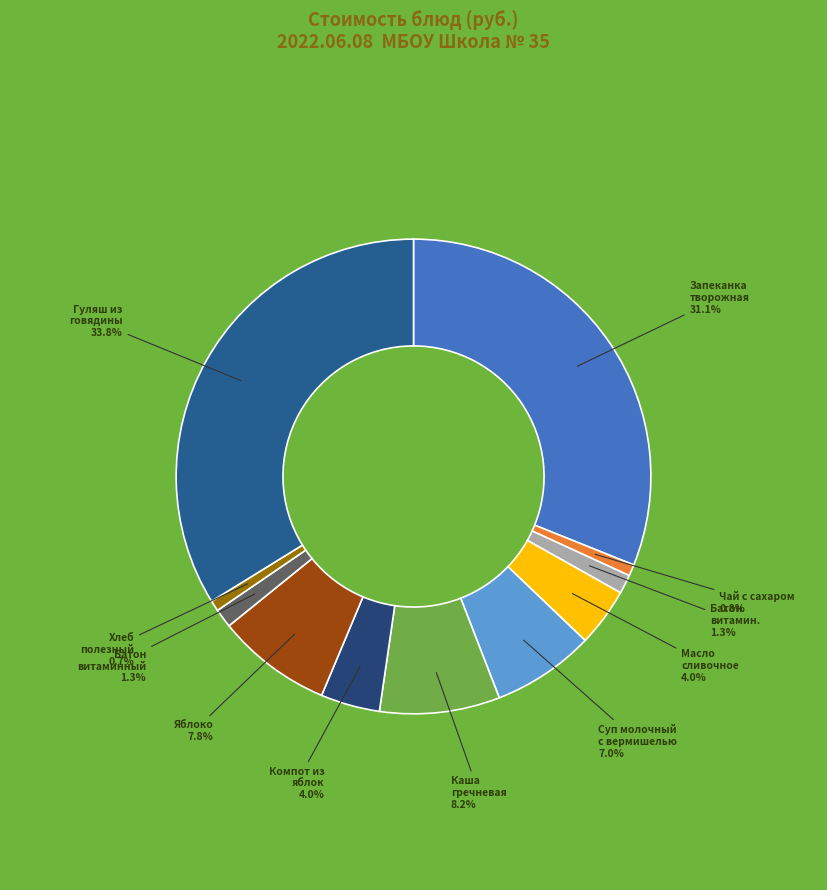

Is Батон витамин. the majority of the pie?

No